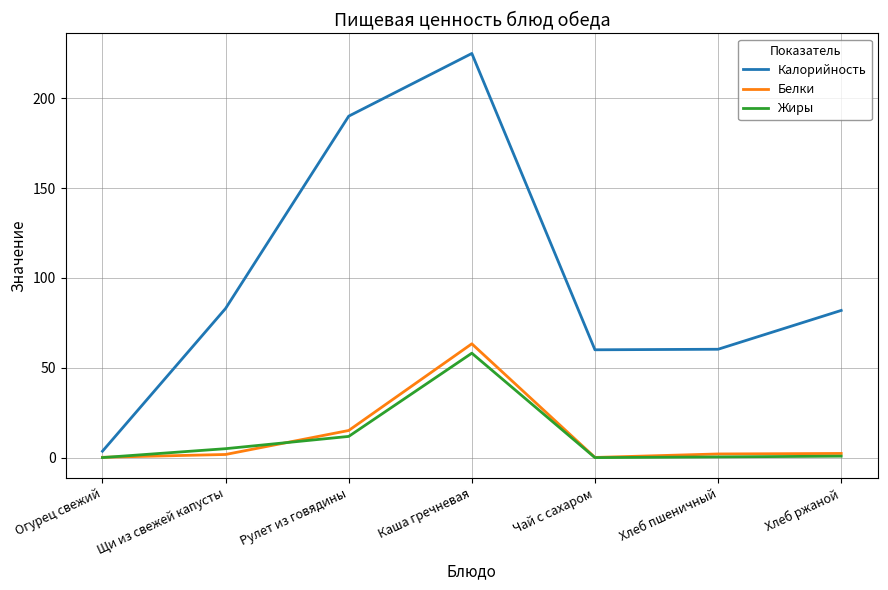

Does the chart have visible grid lines?

Yes